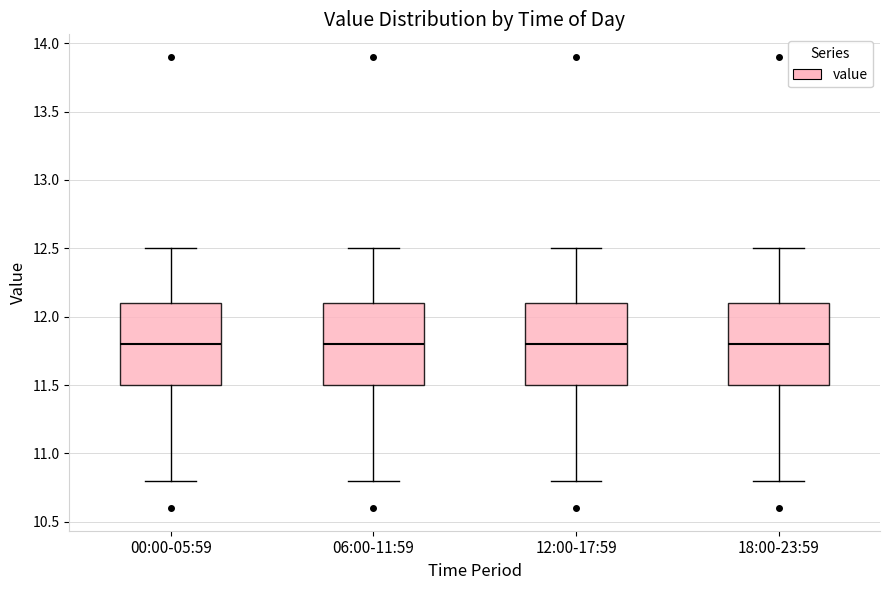

Where does the upper whisker of the box for 12:00-17:59 end on the y-axis? The values are not printed on the chart, so give them approximately, as read against the axis.

12.5